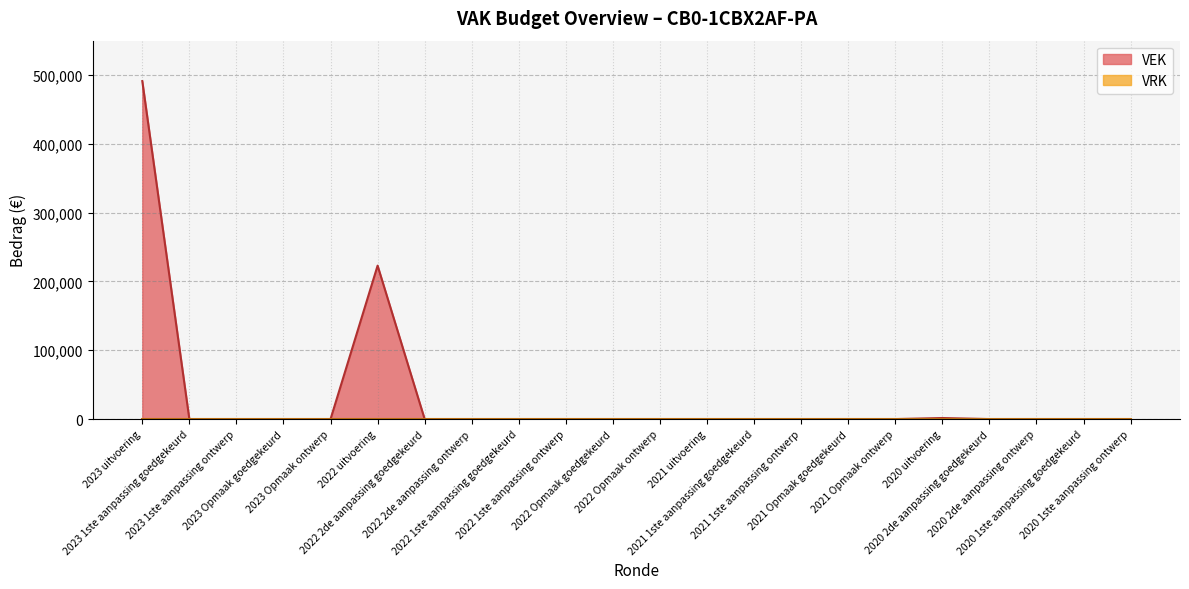

Reading left to right, extract all data points from this chart.

491236	0	0	0	0	223033	0	0	0	0	0	0	0	0	0	0	0	1564	0	0	0	0